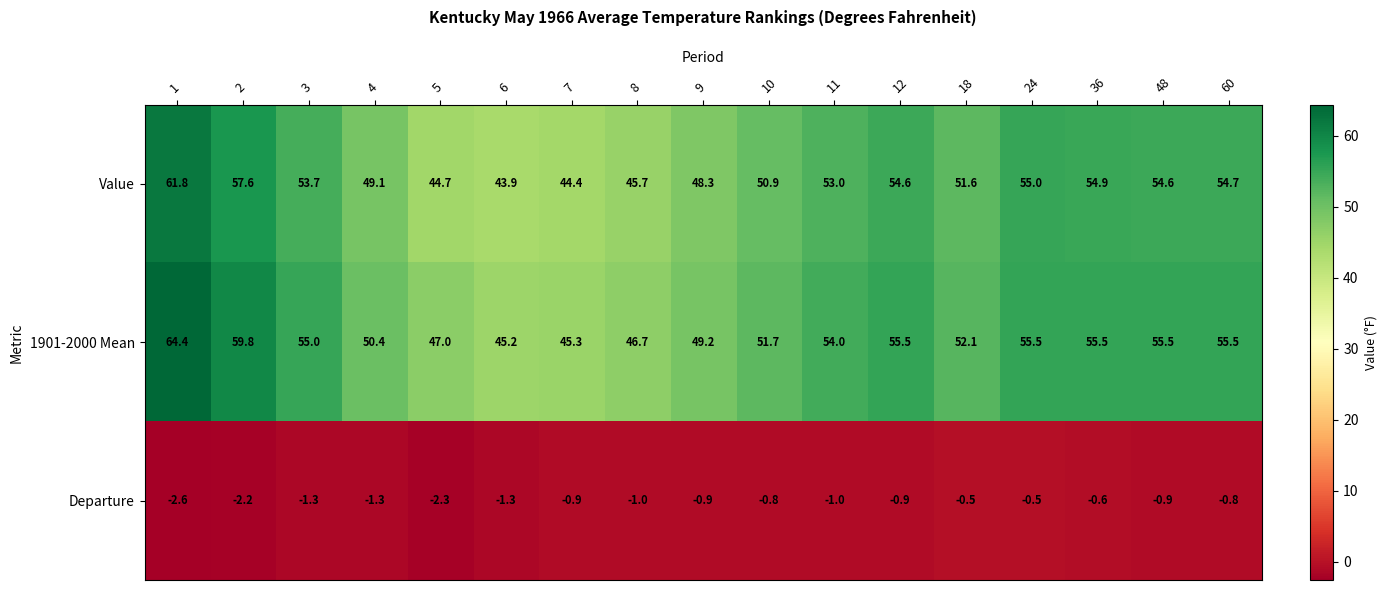

What is the smallest value displayed?

-2.6